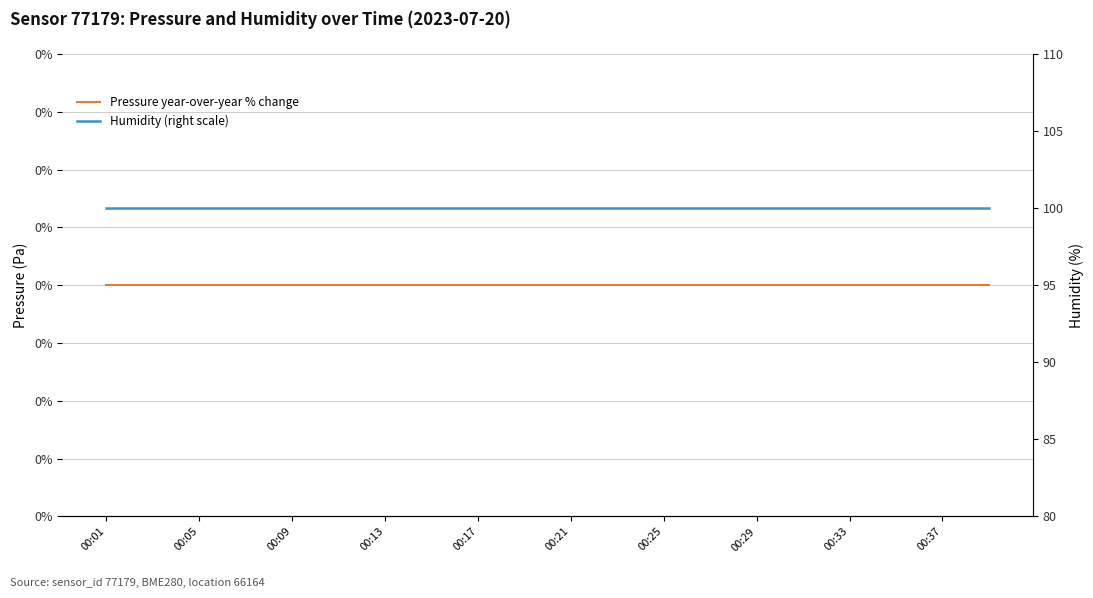

List the series in order of their overall mean, lowest first.

Pressure year-over-year % change, Humidity (right scale)